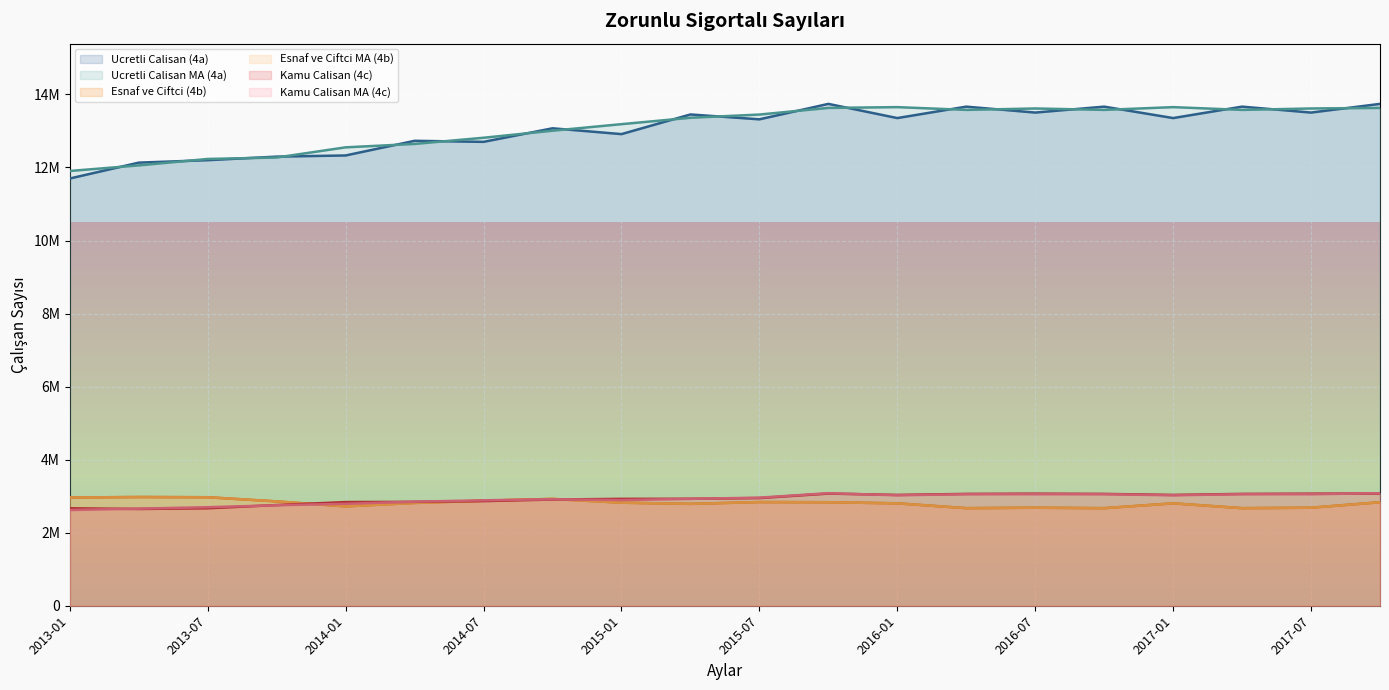

How many lines are shown in the chart?

6